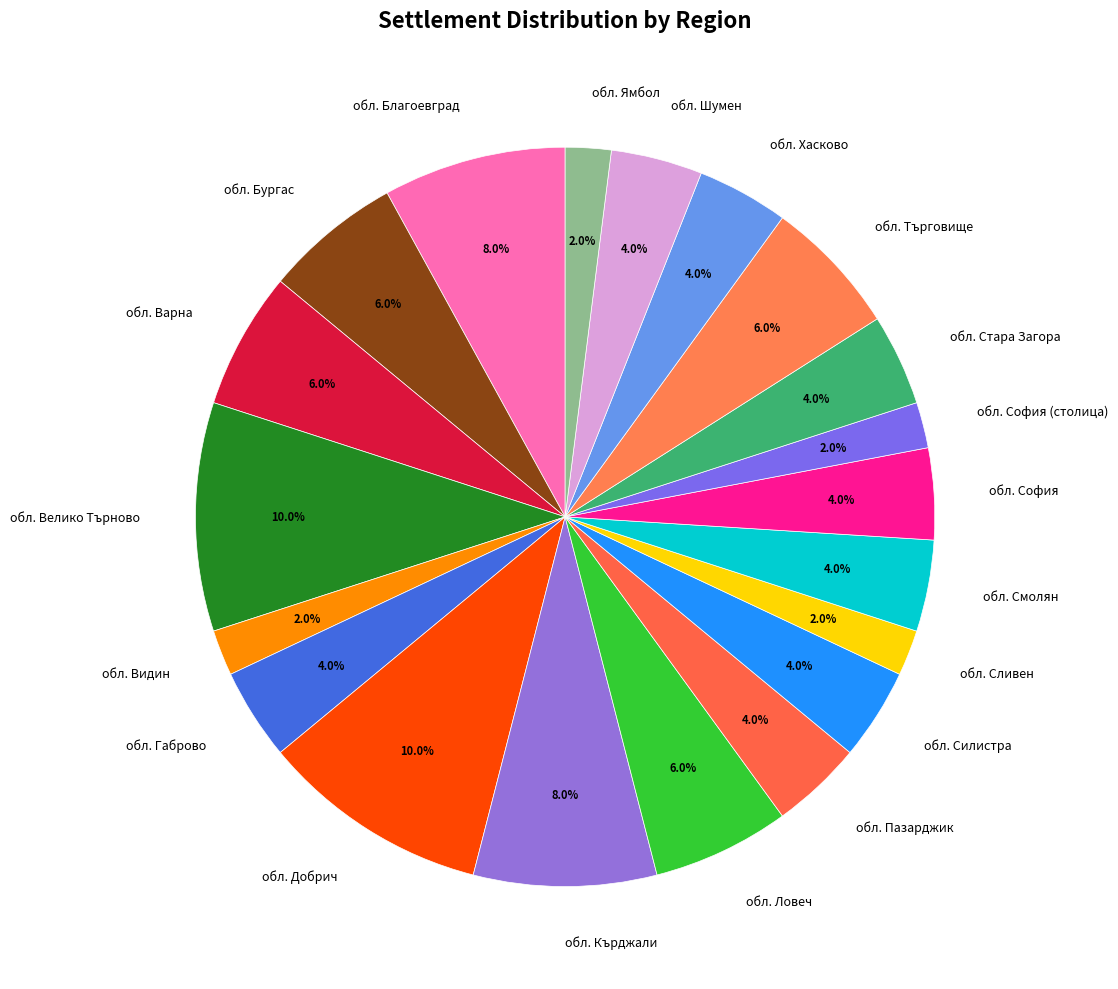

Is there a majority slice in this chart?

No